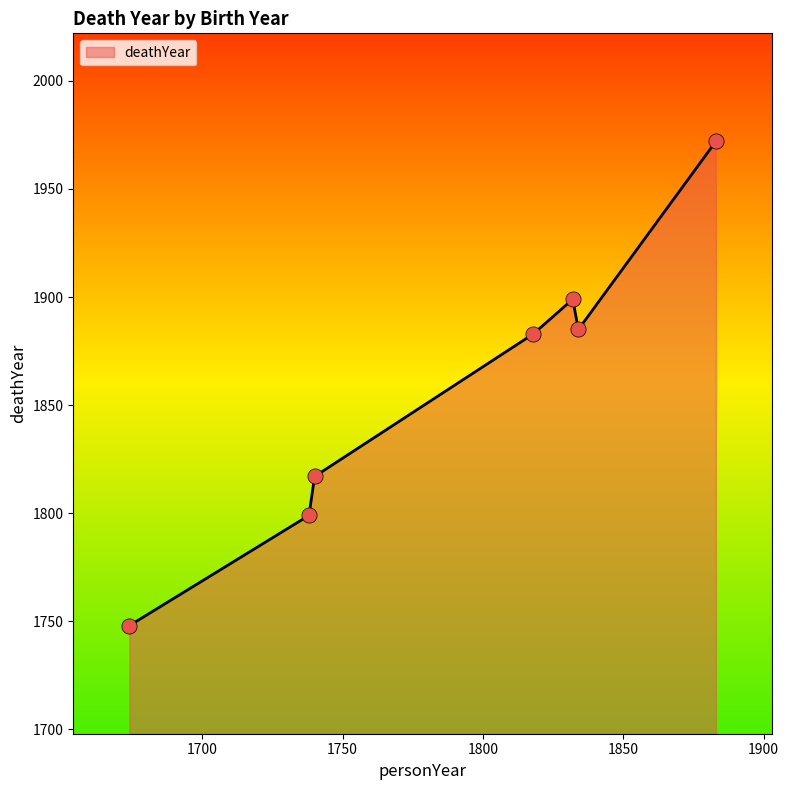

True or false: there are more than 2 points higher than both neighbors.

False